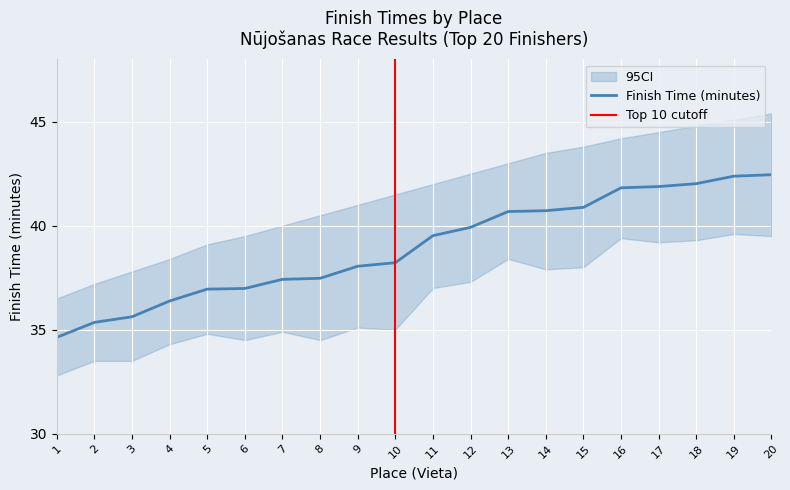

Is this an area chart (filled region under the line)?

No